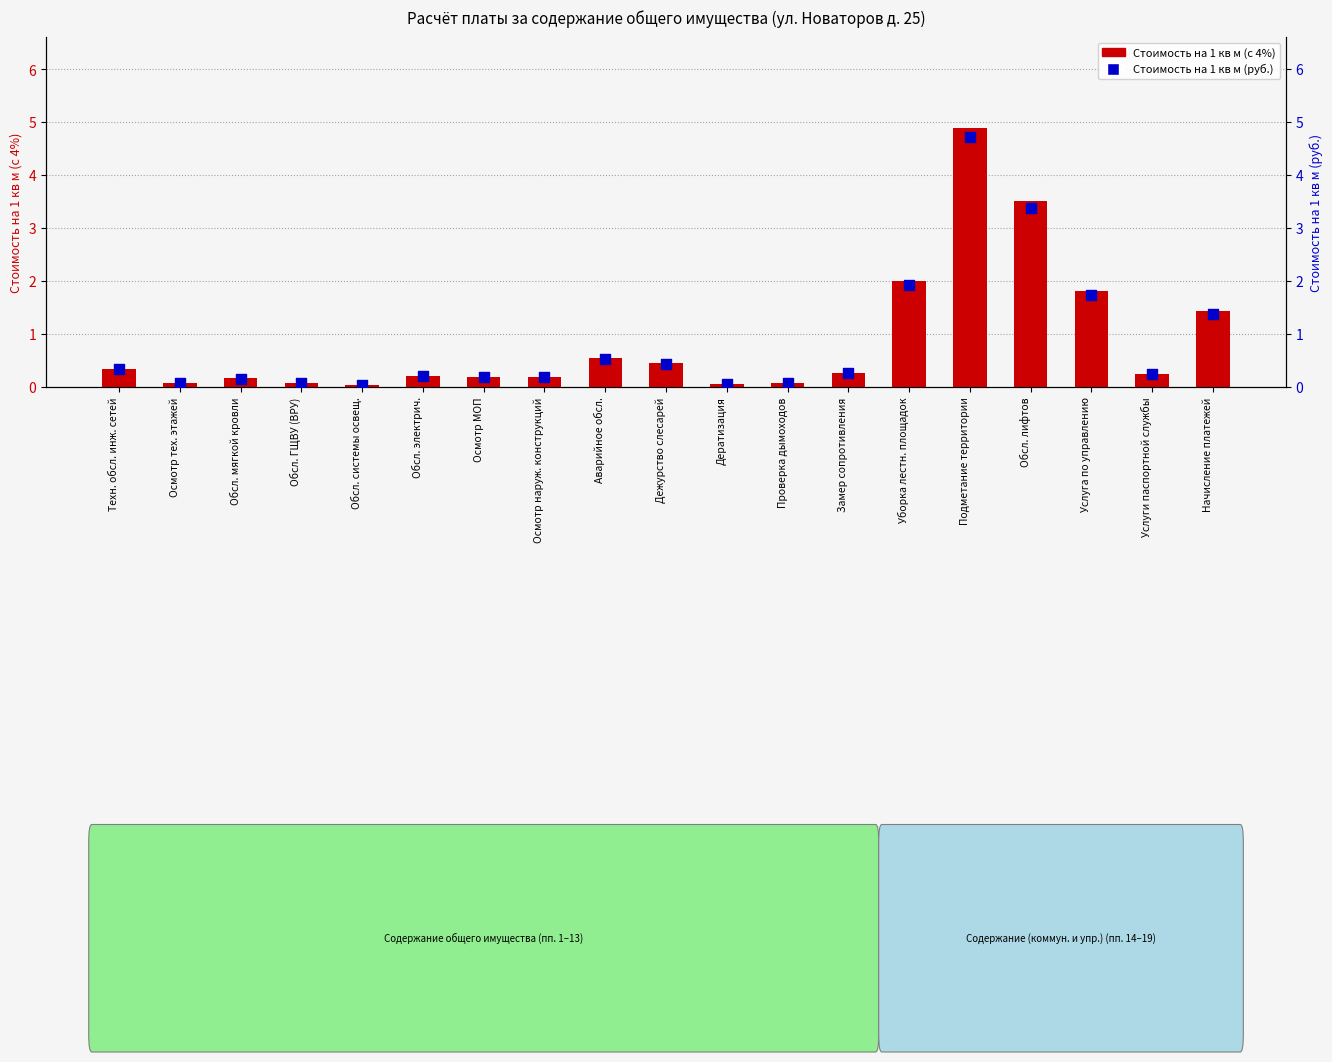

Which series reaches the minimum Y coordinate?

Стоимость на 1 кв м (руб.)